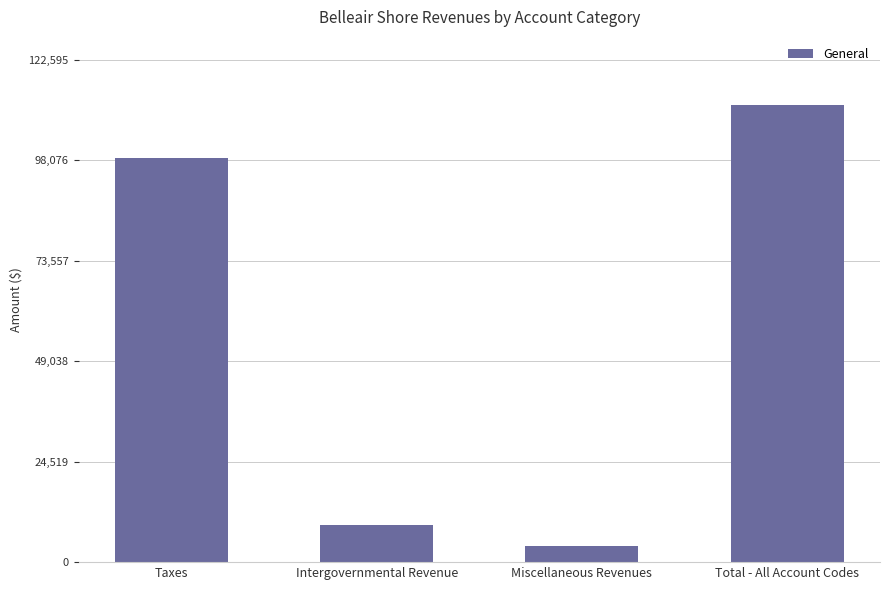

The value at Intergovernmental Revenue is 16316. True or false?

False